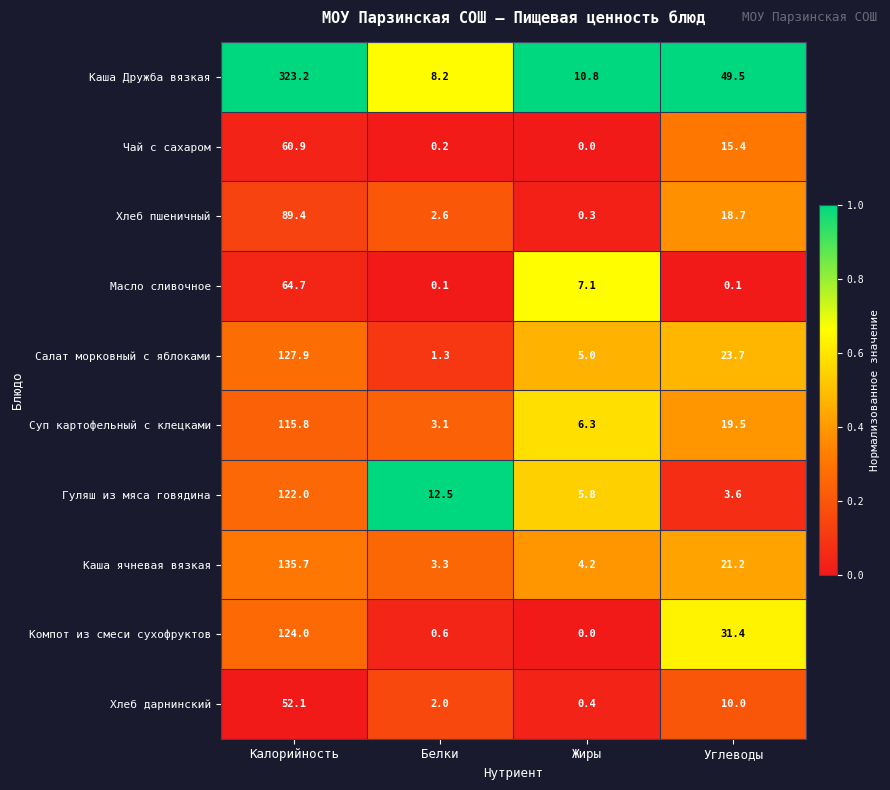

Between Калорийность and Белки, which series saw the biggest shift?

Каша Дружба вязкая